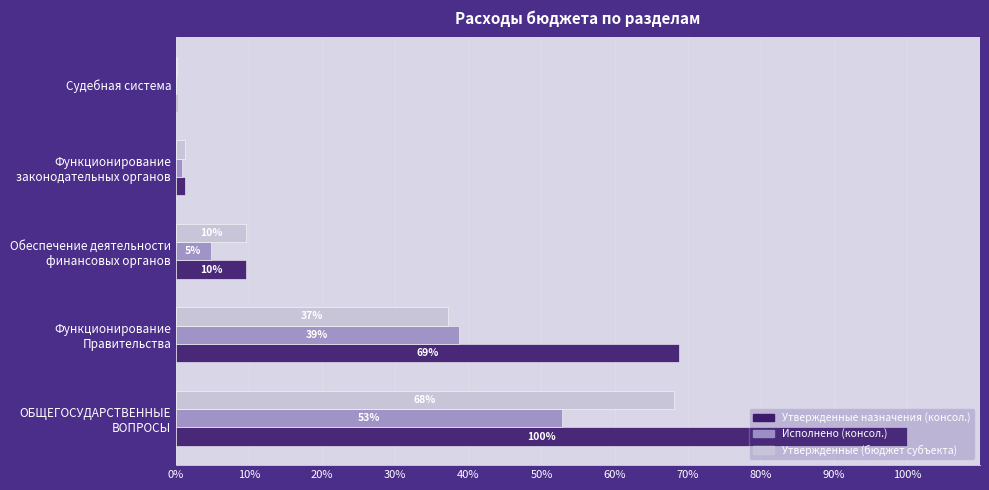

What is the minimum value for Утвержденные (бюджет субъекта)?

0.1